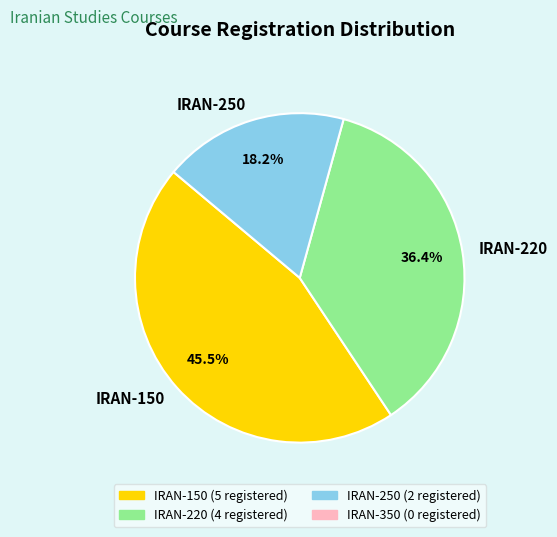

How many segments does this pie chart have?

3